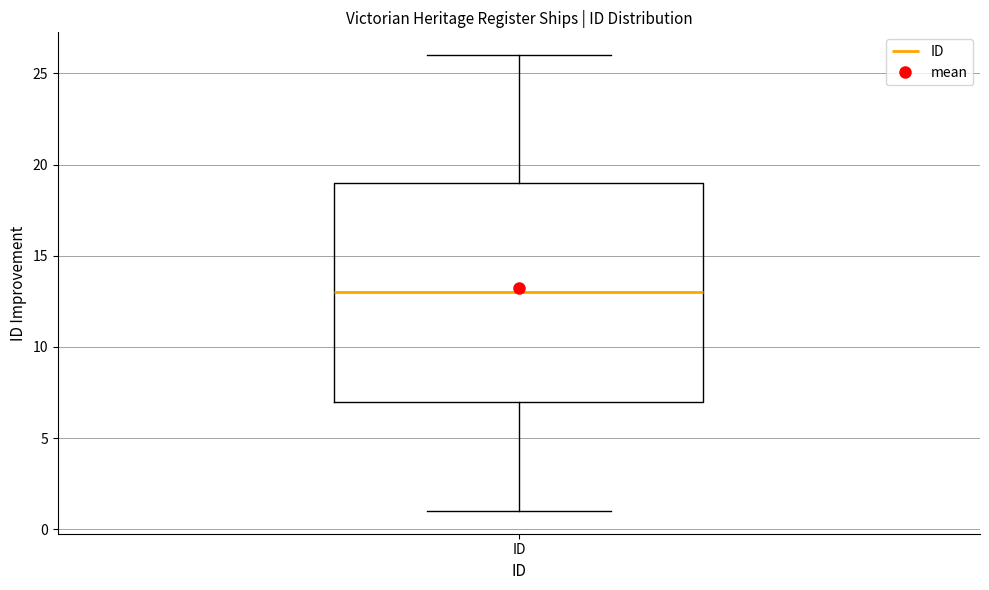

Transcribe this box plot: give where the median line is, the range the box spans, and where the two whiskers end, as read against the y-axis. The values are not printed on the chart, so give them approximately, as read against the axis.

median 13, box 7 to 19, whiskers 1 to 26